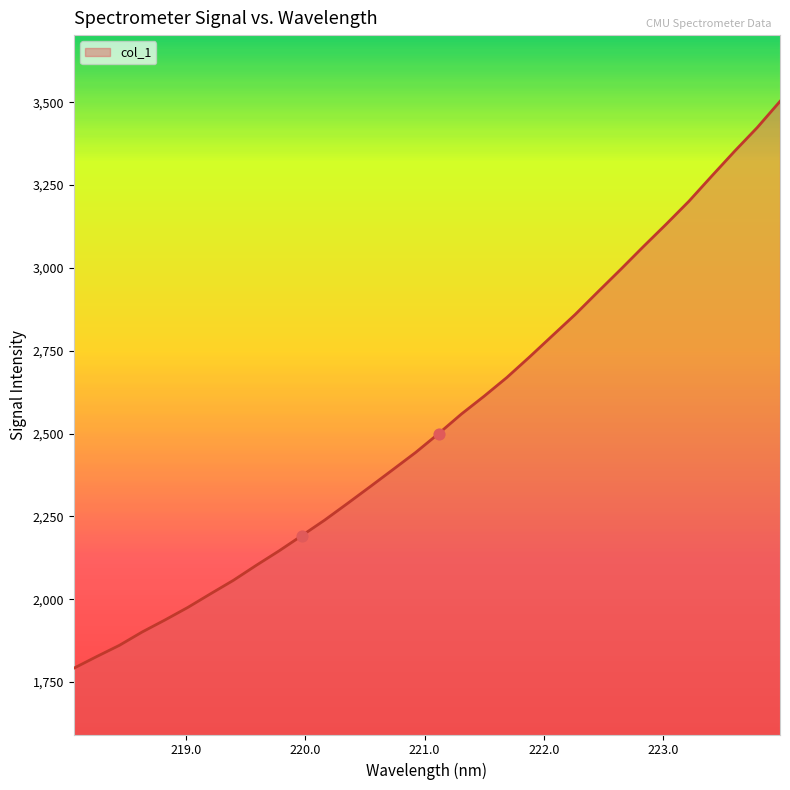

What is the difference between the maximum and minimum values?

1711.4